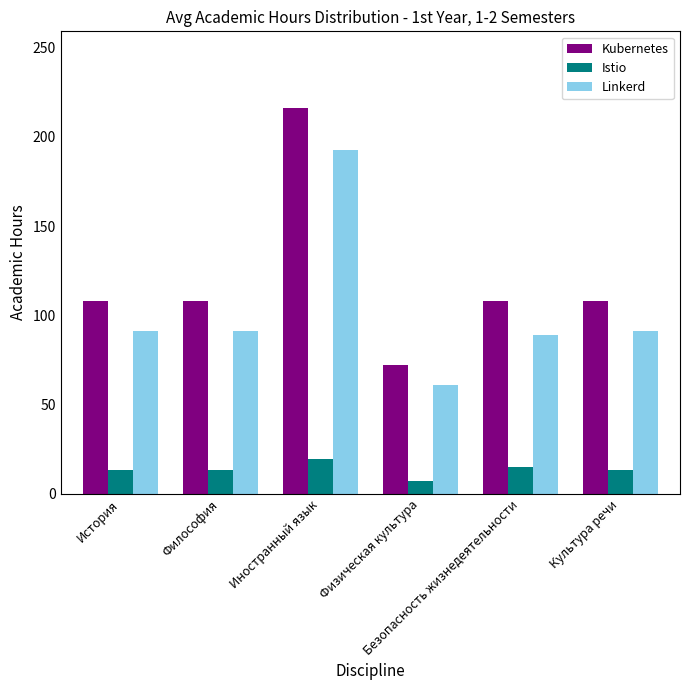

What is the maximum value shown in the chart?

216.0